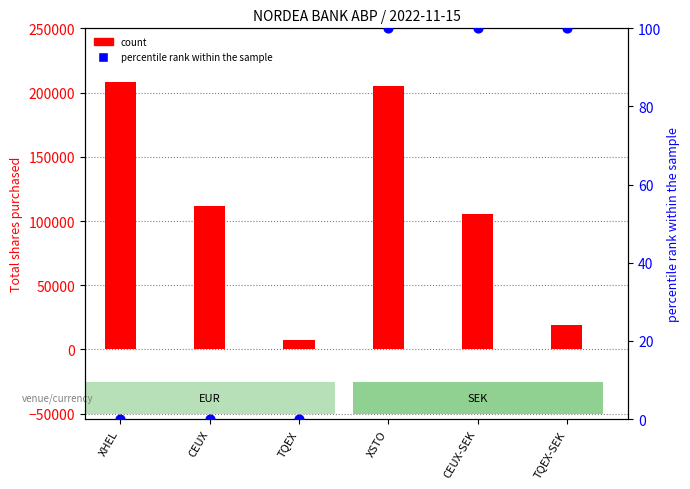

Which series reaches the maximum Y coordinate?

count